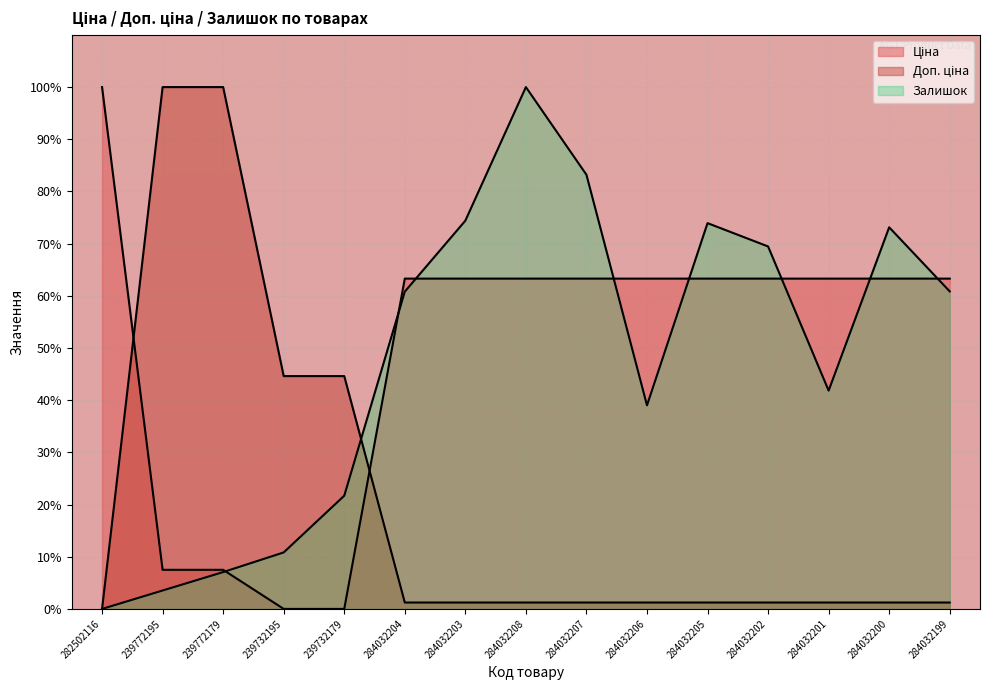

What is the label of the 13th point from the left?

284032201